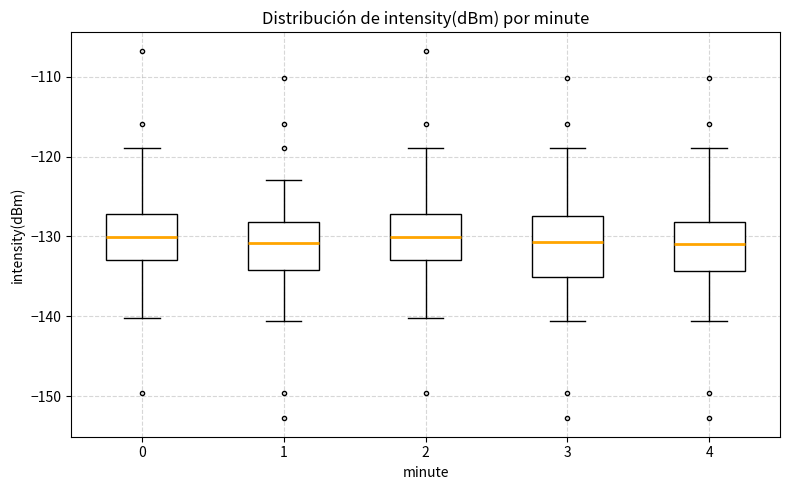

Which box is the tallest, from its lower edge to its upper edge?

3